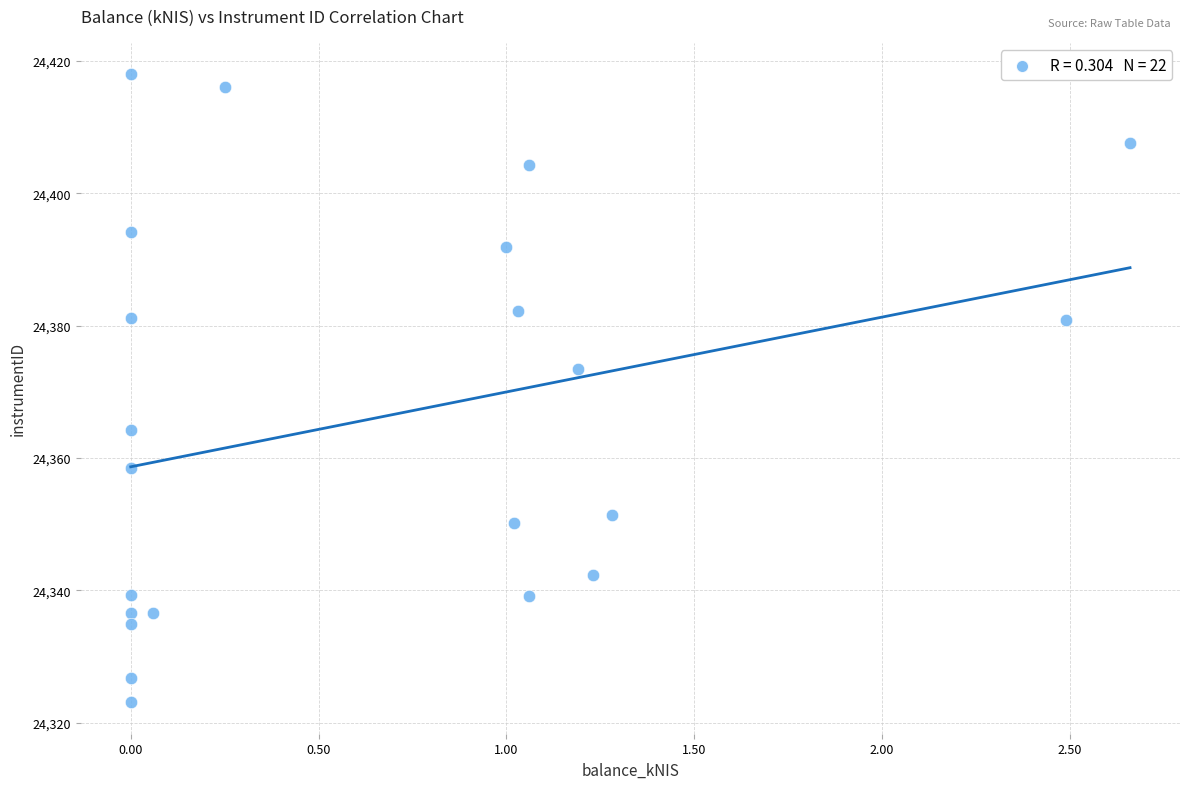

What is the range of Y values (max minus min)?

94.9